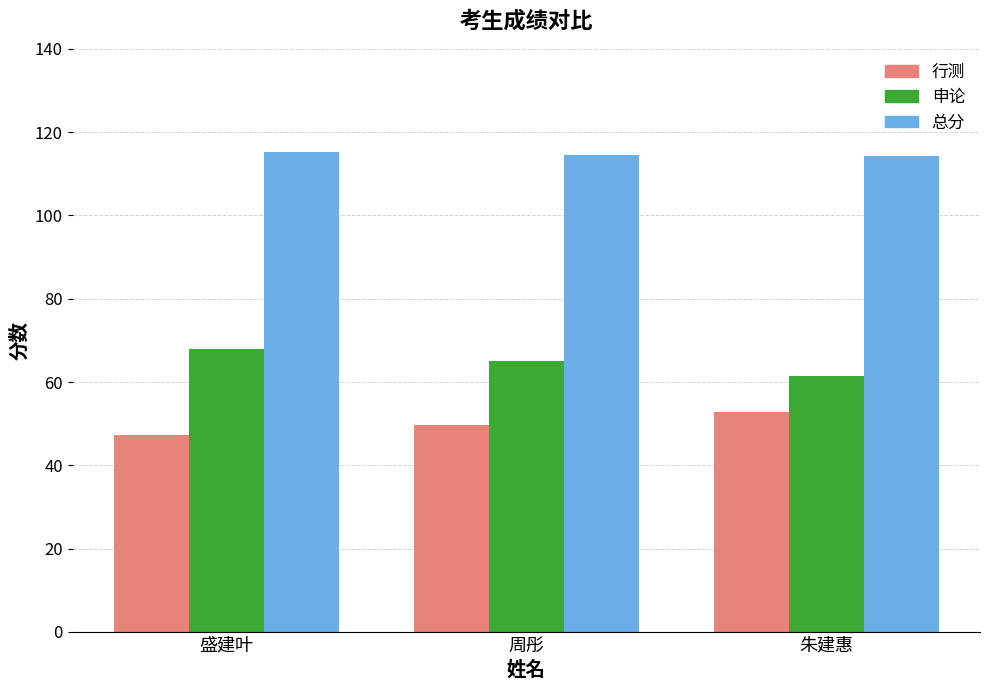

True or false: 申论 has a value of 65.0 at 周彤.

True